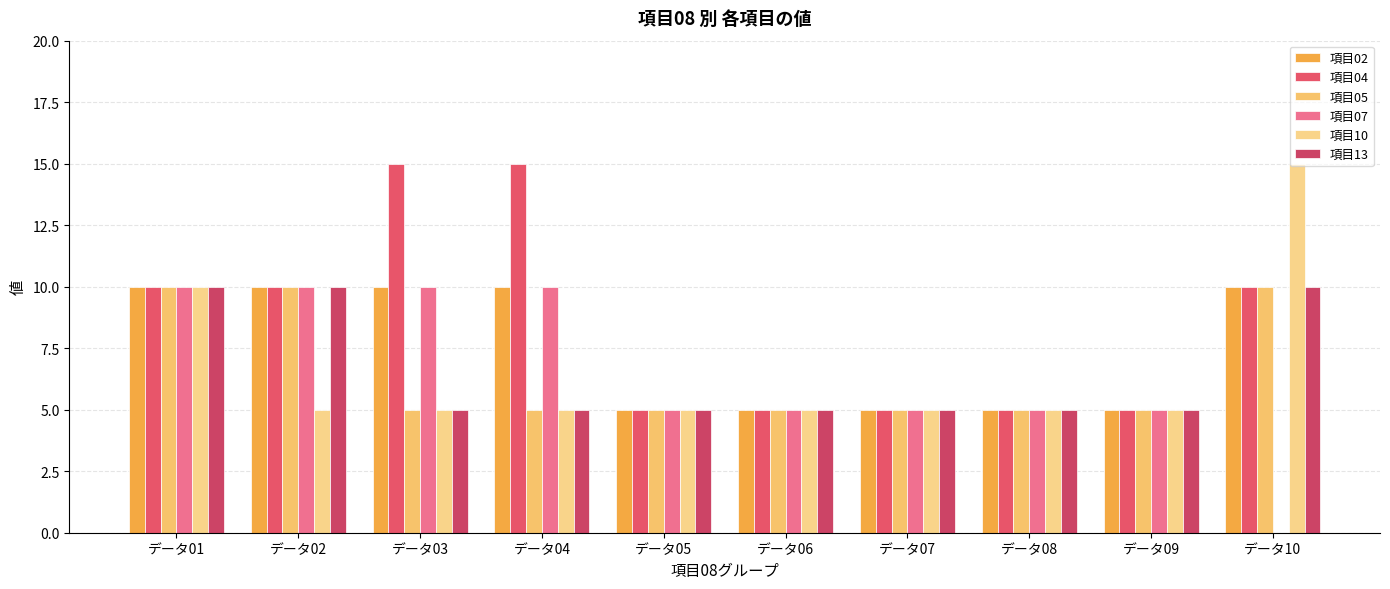

What is the sum of all 項目13 values?

65